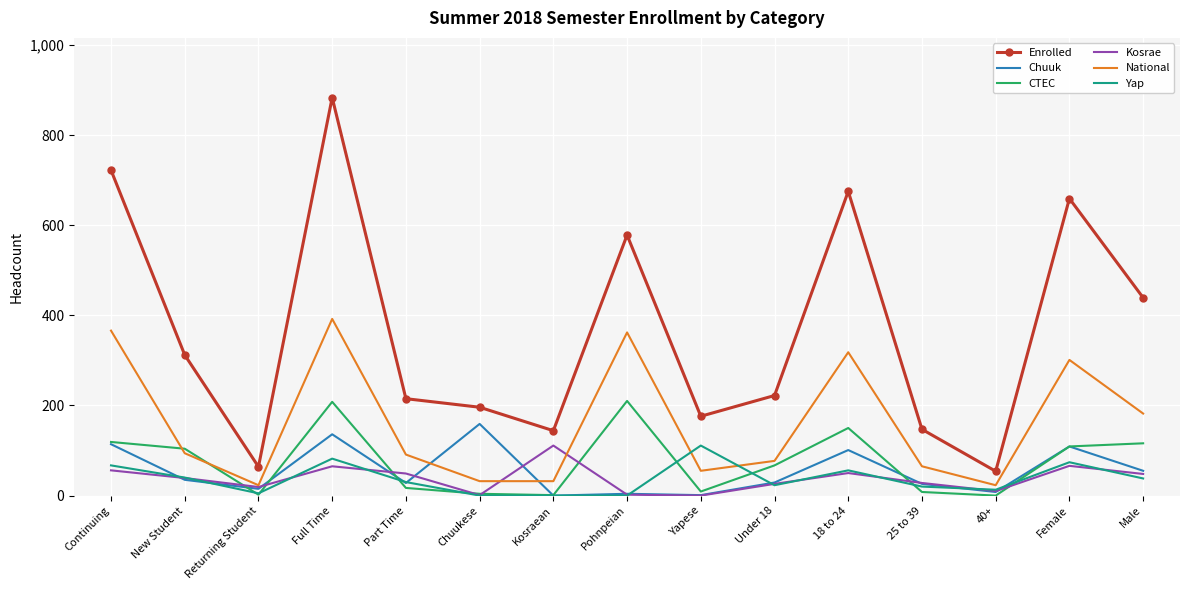

True or false: Enrolled has a value of 176 at Yapese.

True